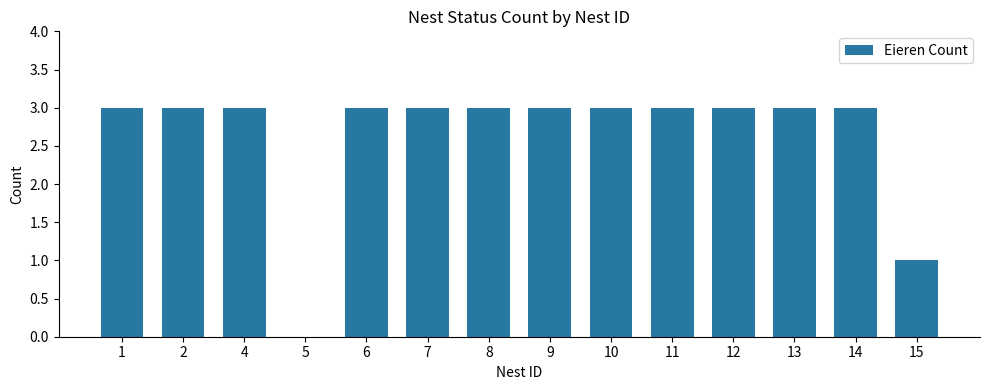

The chart shows a value of 1 at 14. True or false?

False